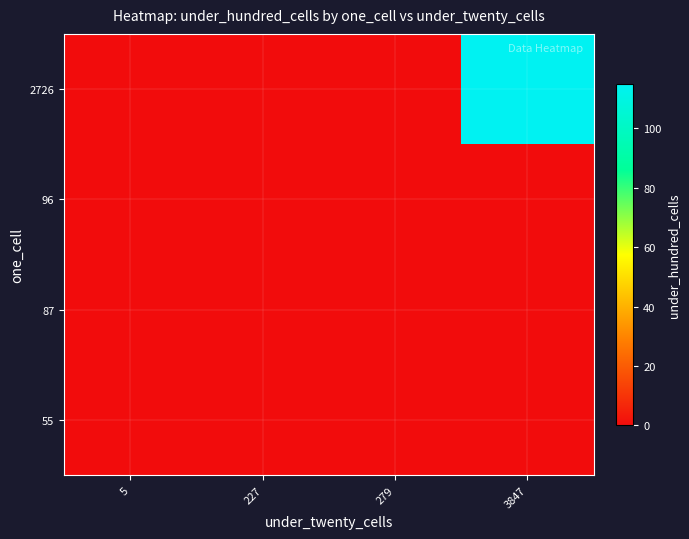

Rank the series by their maximum value, from lowest to highest.

55, 87, 96, 2726